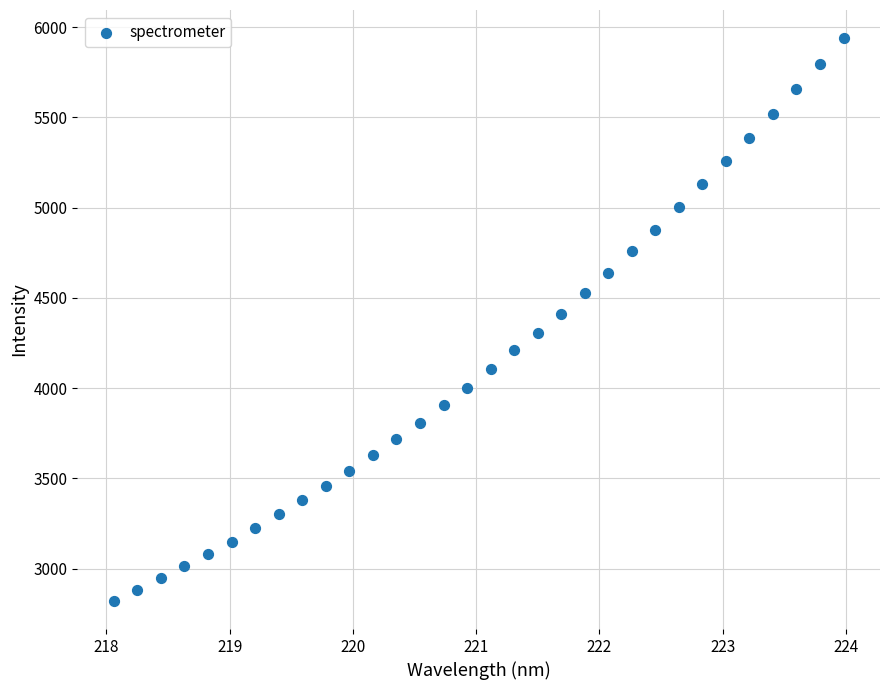

What is the range of X values (max minus min)?

5.9